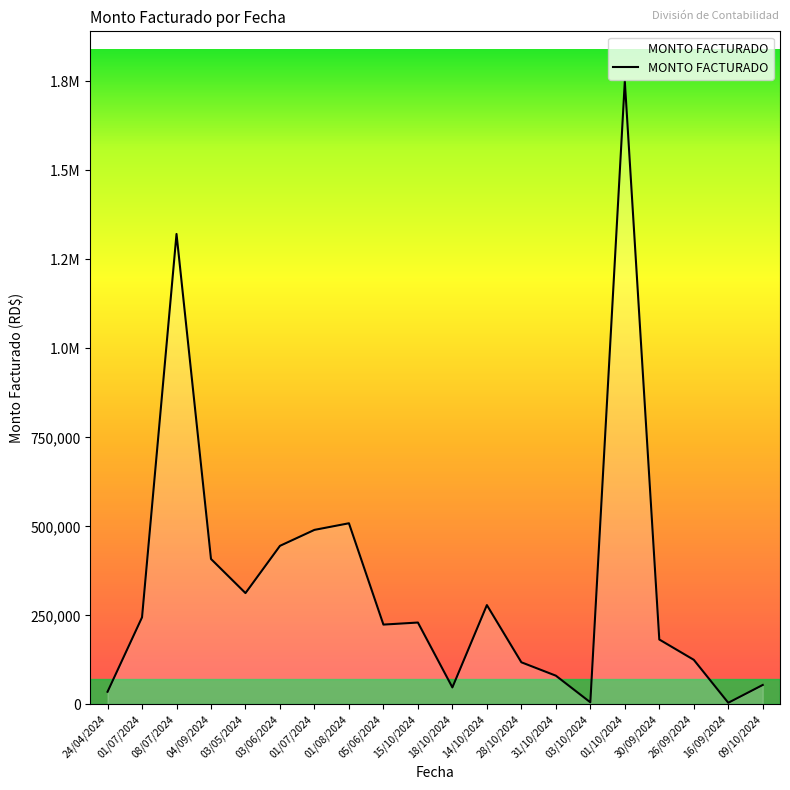

Does the chart display data point markers on the line(s)?

No